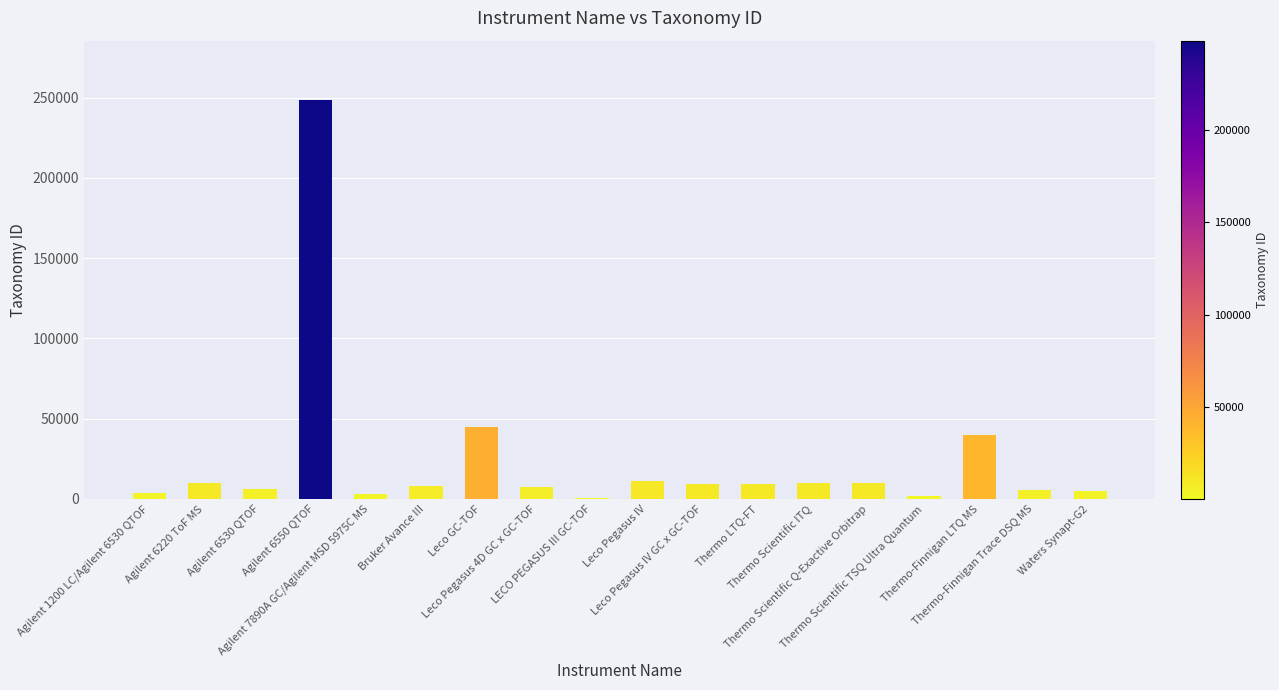

Read the value at Thermo Scientific ITQ.

9717